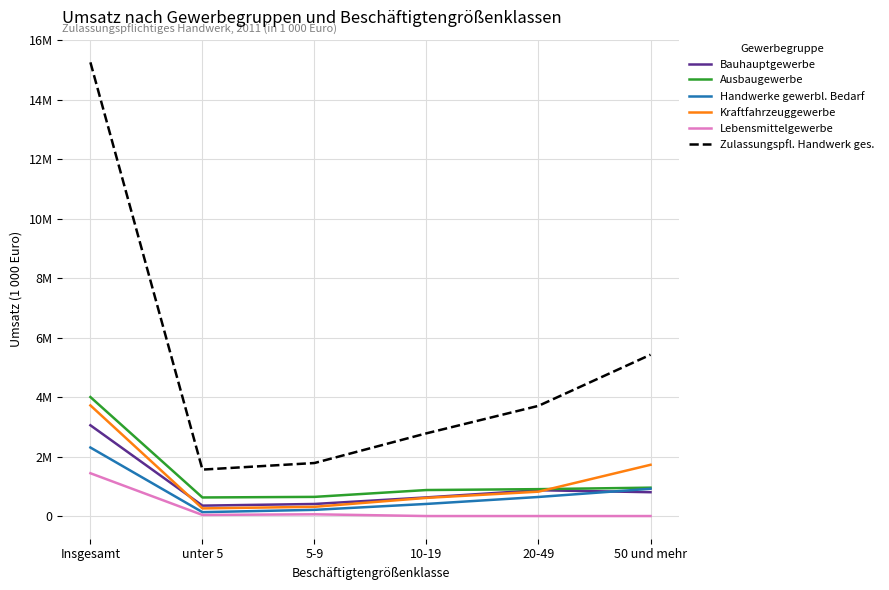

Reading left to right, list all the values displayed in this chart.

Bauhauptgewerbe: Insgesamt=3053500	unter 5=350297	5-9=405752	10-19=627177	20-49=868643	50 und mehr=801631
Ausbaugewerbe: Insgesamt=4003193	unter 5=624707	5-9=644532	10-19=874720	20-49=904690	50 und mehr=954544
Handwerke gewerbl. Bedarf: Insgesamt=2305143	unter 5=130634	5-9=208319	10-19=407331	20-49=641401	50 und mehr=917458
Kraftfahrzeuggewerbe: Insgesamt=3721973	unter 5=257052	5-9=310508	10-19=610552	20-49=819731	50 und mehr=1724130
Lebensmittelgewerbe: Insgesamt=1440041	unter 5=36728	5-9=58560	10-19=0	20-49=0	50 und mehr=0
Zulassungspfl. Handwerk ges.: Insgesamt=15263069	unter 5=1562276	5-9=1783624	10-19=2782564	20-49=3707311	50 und mehr=5427294